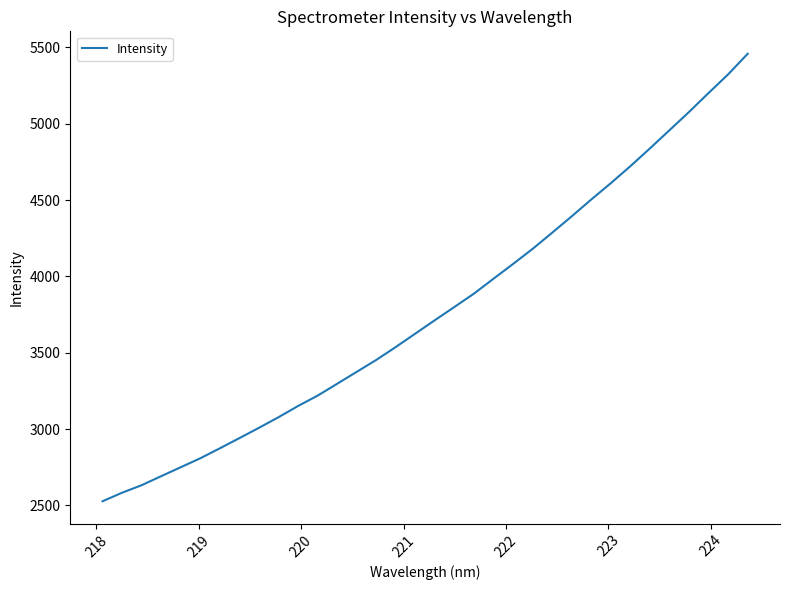

What is the smallest value displayed?

2526.9